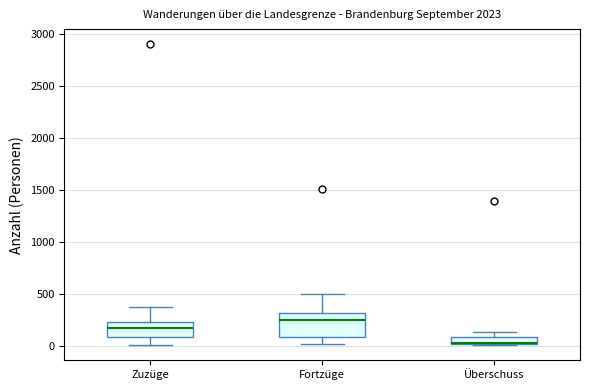

Which box has the lowest median line?

Überschuss